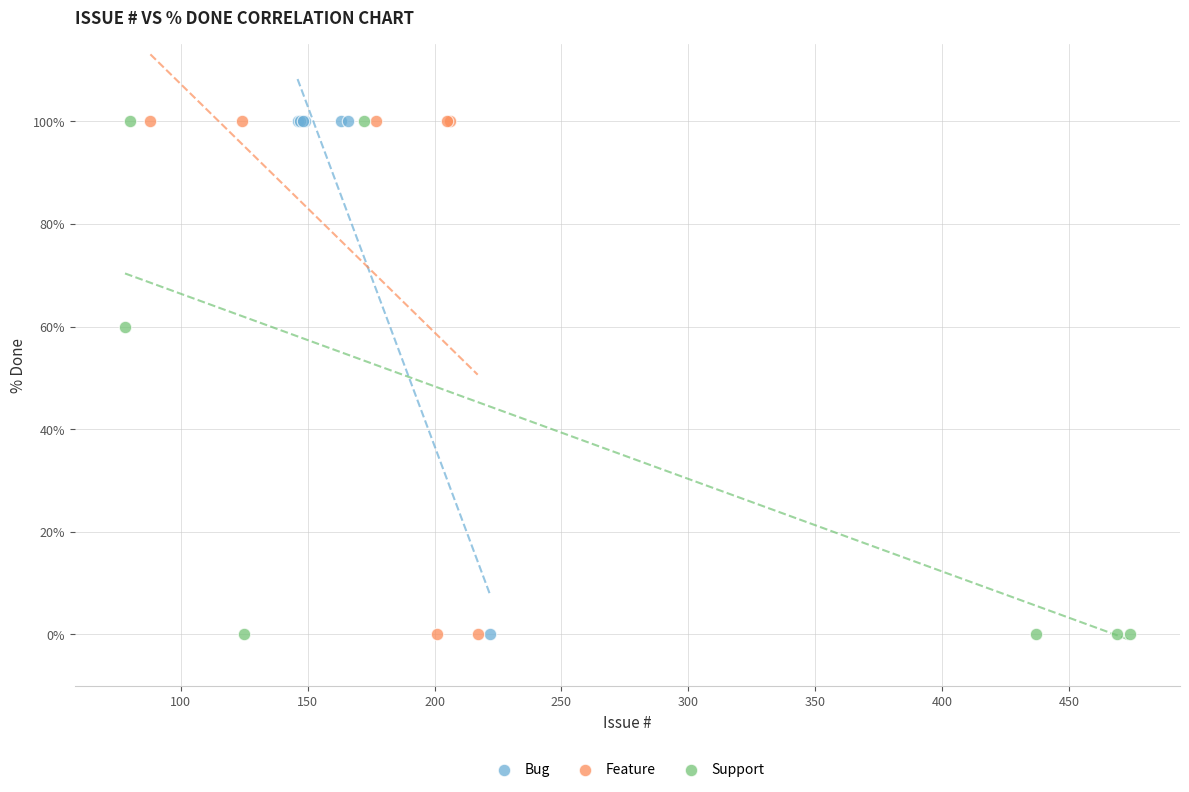

What are all the series names shown in the legend?

Bug, Feature, Support